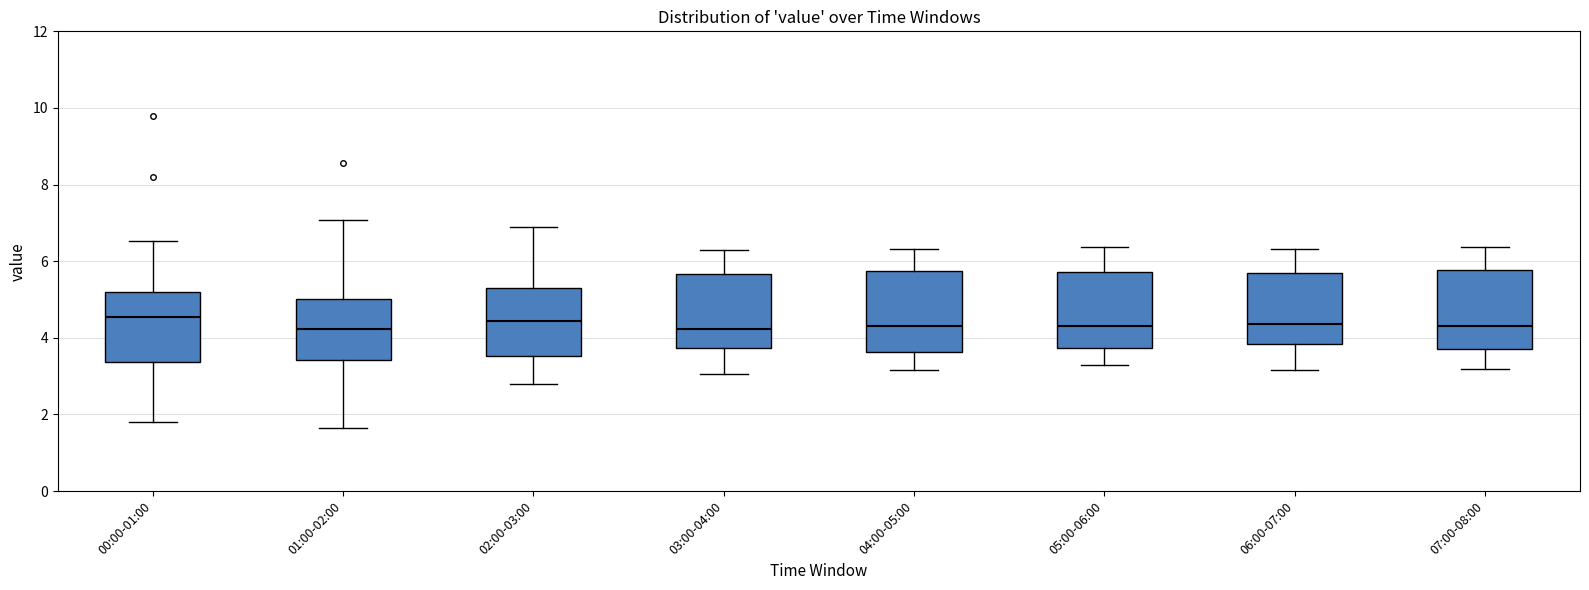

Where is the lower edge of the box for 02:00-03:00 on the y-axis? The values are not printed on the chart, so give them approximately, as read against the axis.

3.6